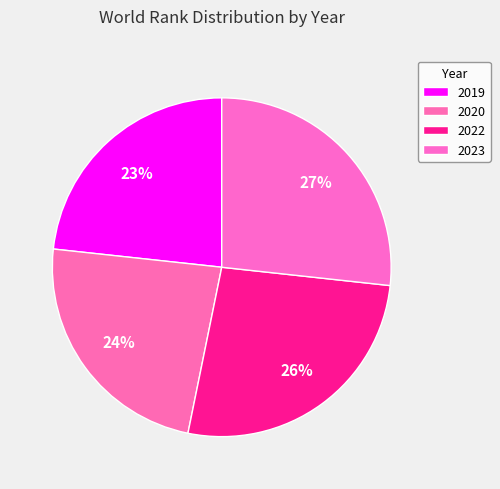

To the nearest percent, what percentage of the pie is 2019?

23%